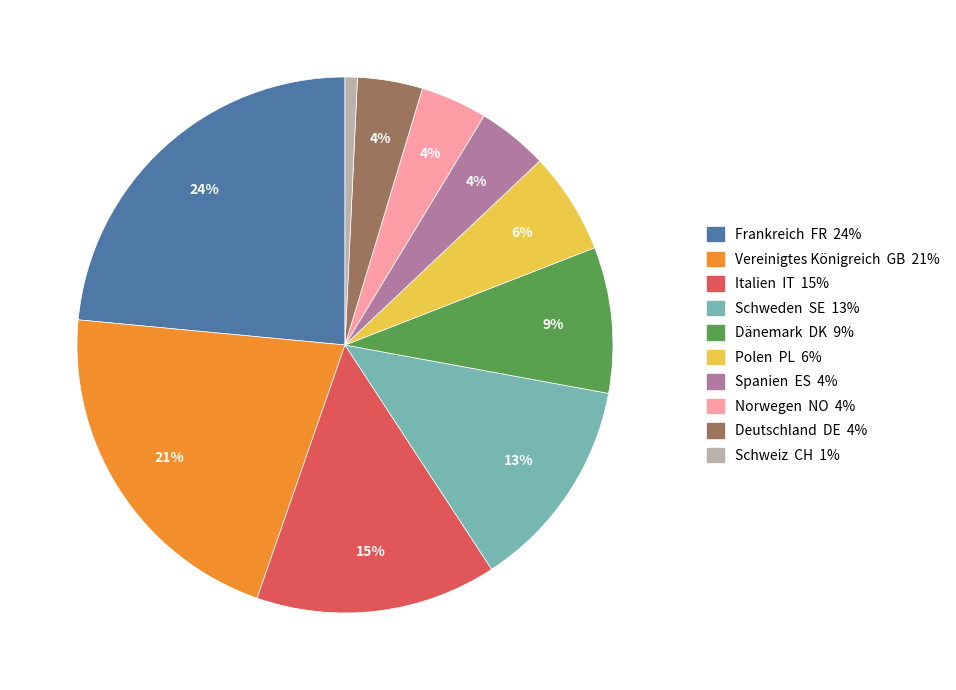

To the nearest percent, what is the difference between the largest and smallest slice percentages?

23%